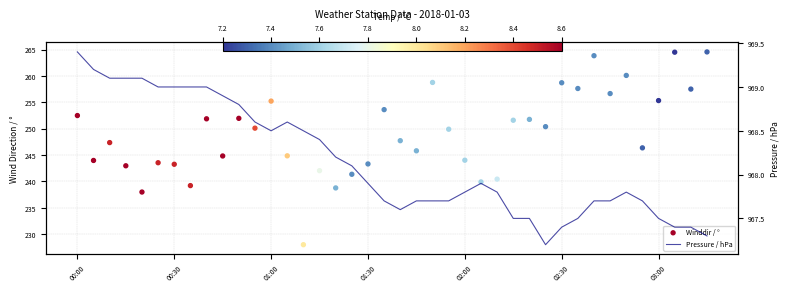

Which series reaches the minimum Y coordinate?

Winddir / °